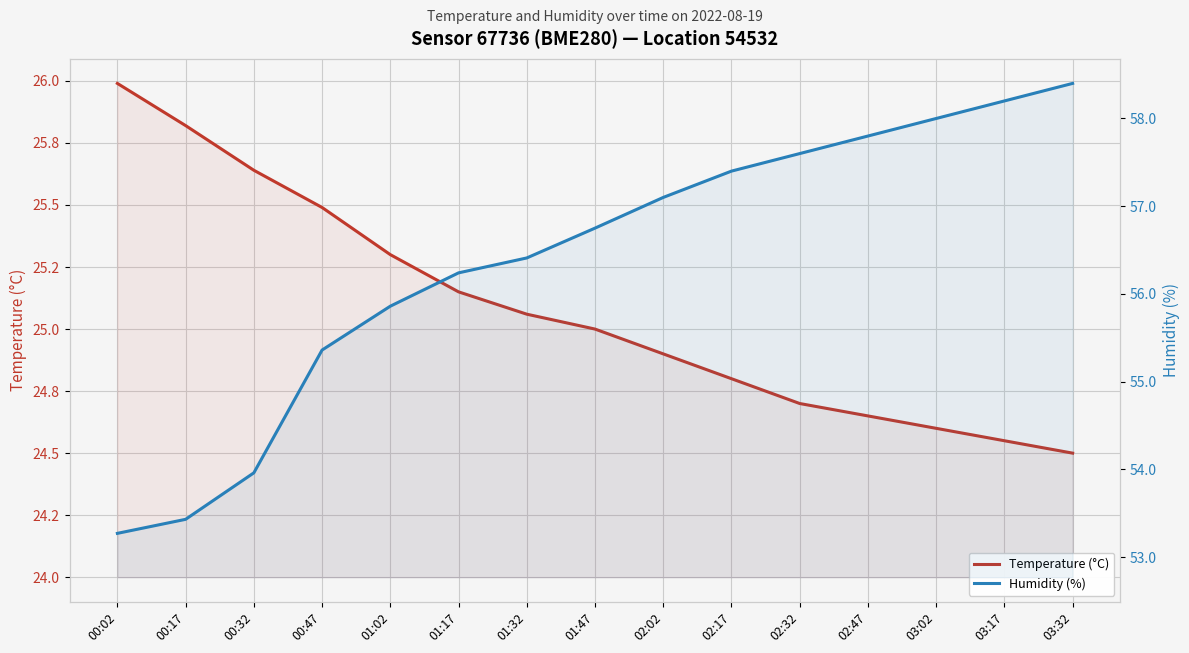

Where is Humidity (%) nearest to the value 55?

00:47